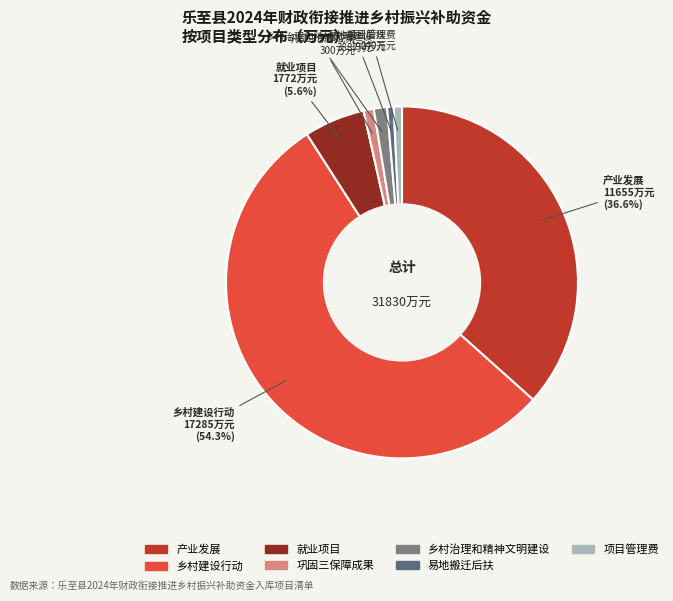

Between 易地搬迁后扶 and 乡村建设行动, which is larger?

乡村建设行动